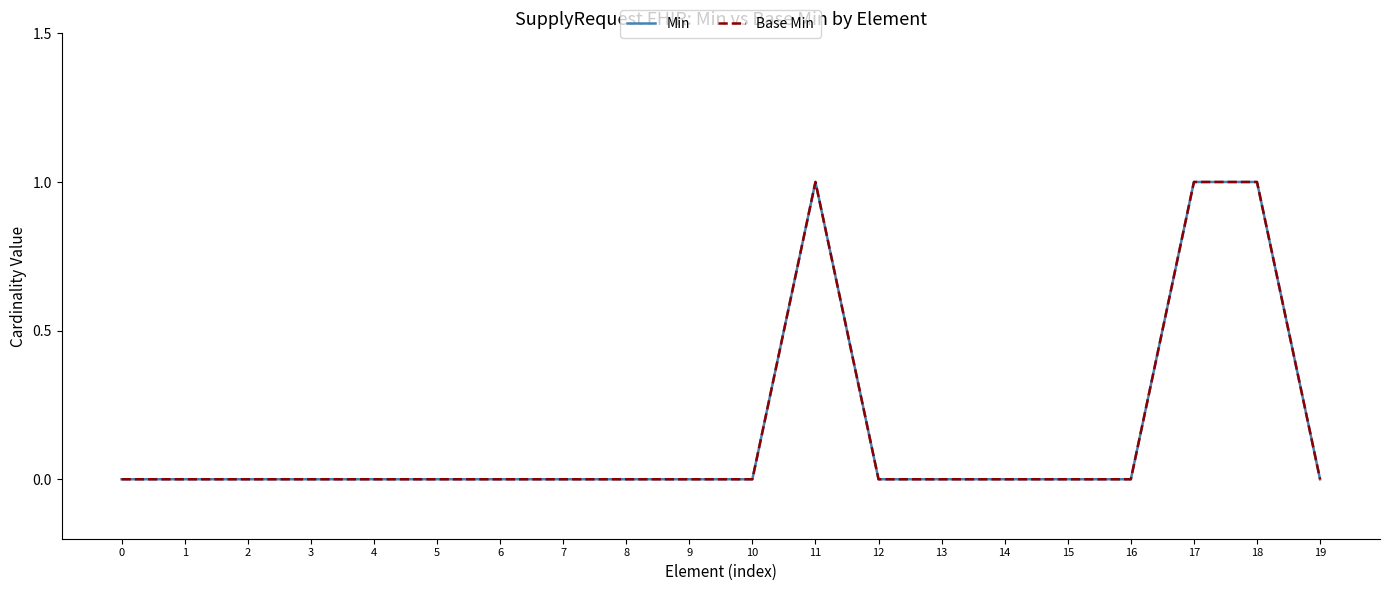

Which series has the largest total across all categories?

Min